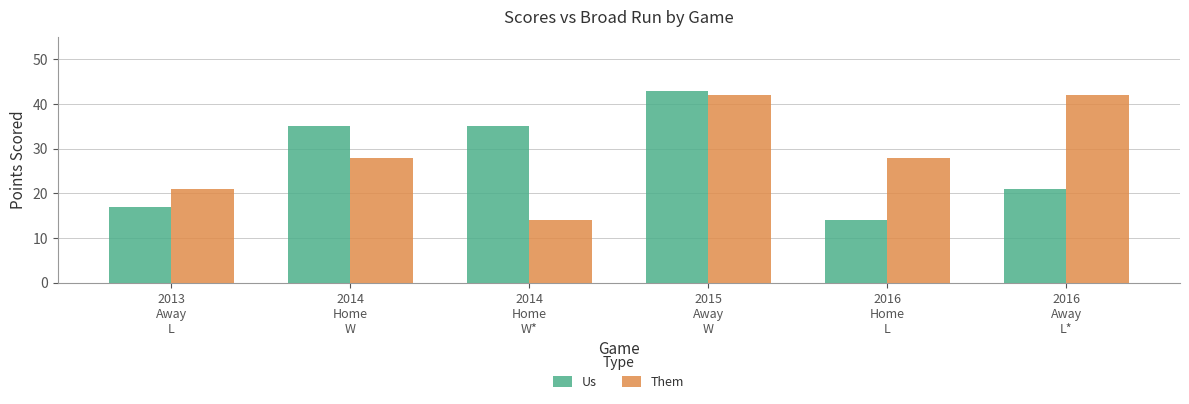

What is the maximum value shown in the chart?

43